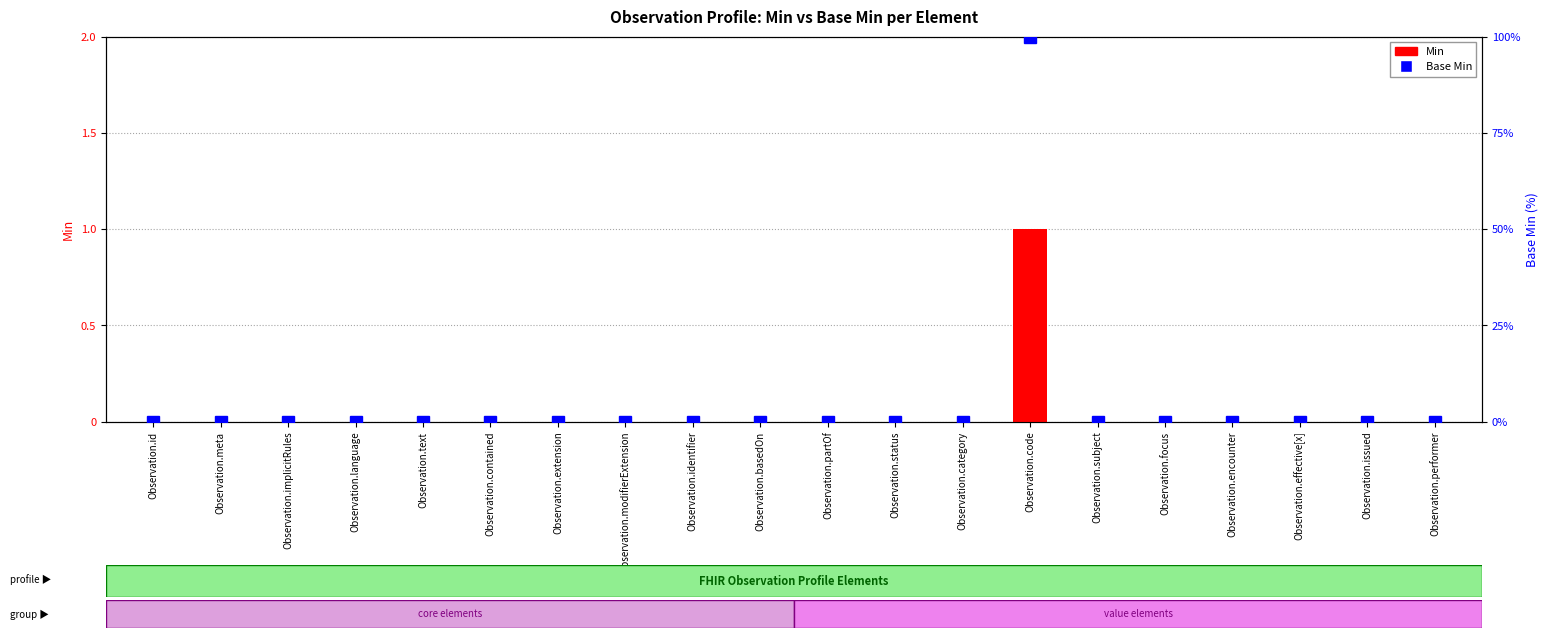

The Base Min series shows -30 at Observation.implicitRules. True or false?

False